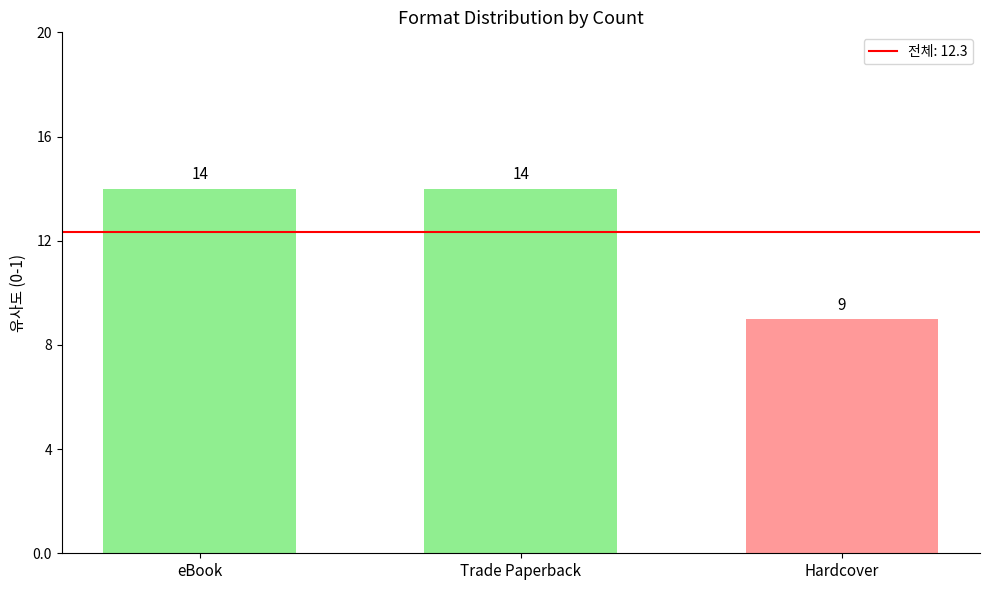

Is it true that the value at eBook is 9?

False